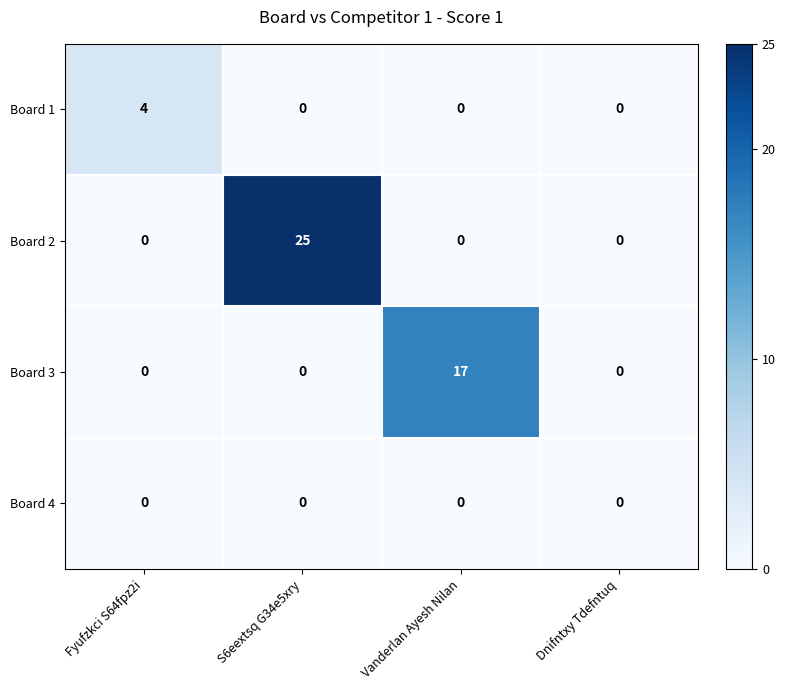

The value of Board 2 at Fyufzkci S64fpz2i is 8. True or false?

False